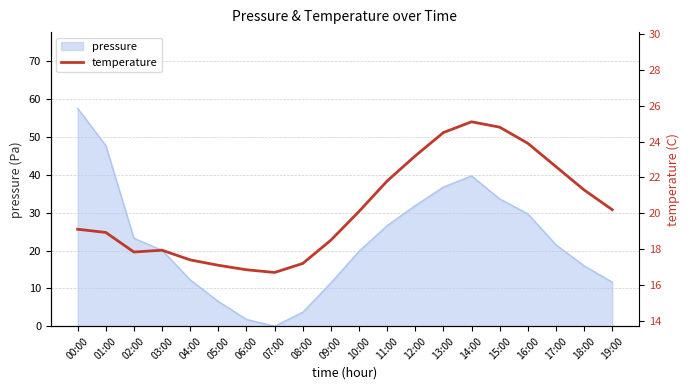

Reading left to right, extract all data points from this chart.

00:00=19.1	01:00=18.9	02:00=17.8	03:00=17.9	04:00=17.4	05:00=17.1	06:00=16.9	07:00=16.7	08:00=17.2	09:00=18.5	10:00=20.1	11:00=21.8	12:00=23.2	13:00=24.5	14:00=25.1	15:00=24.8	16:00=23.9	17:00=22.6	18:00=21.3	19:00=20.2